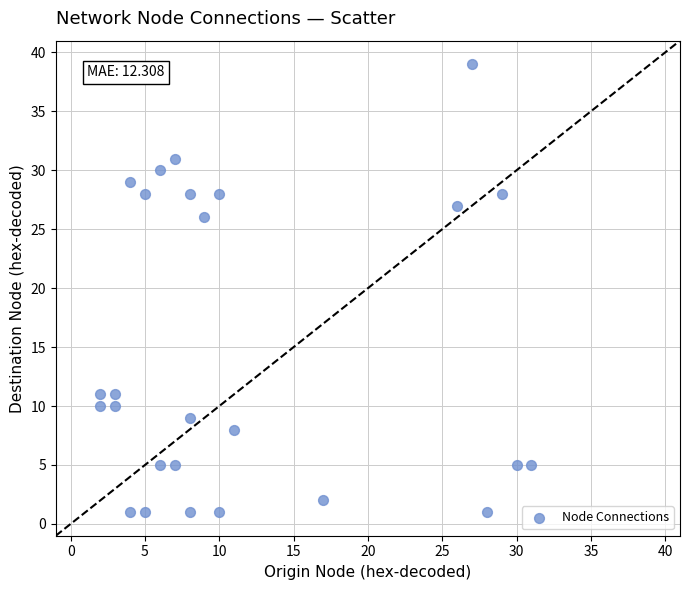

What Y value in the scatter plot is closest to 20?

26